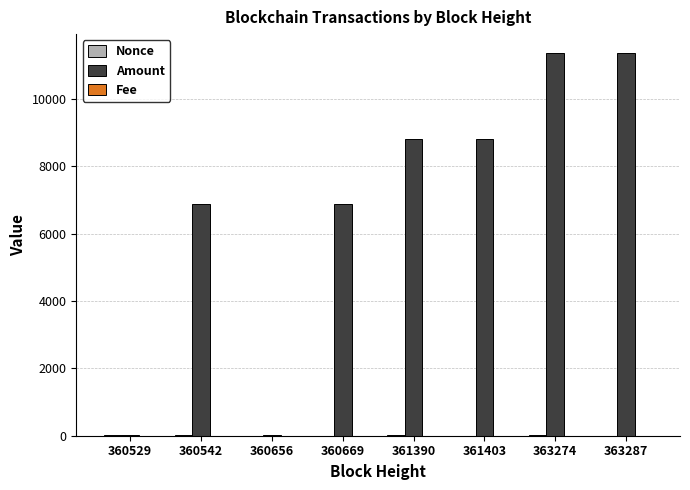

At which label is Amount closest to 5688?

360669